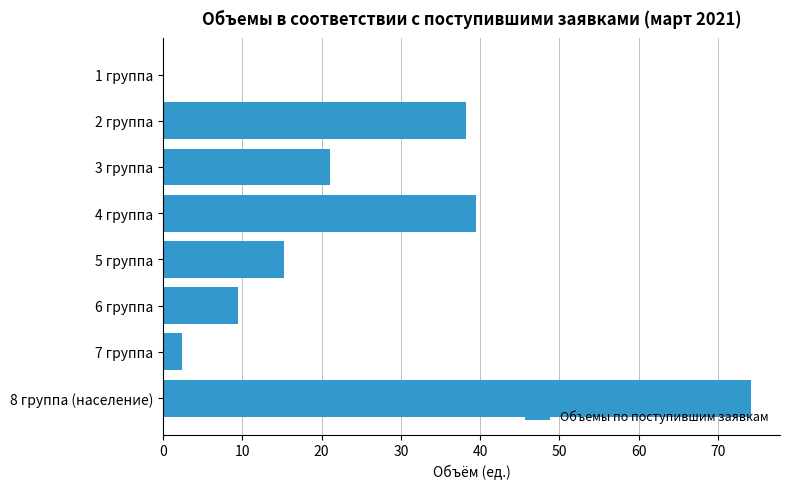

True or false: the data shows 39.5 at 4 группа.

True